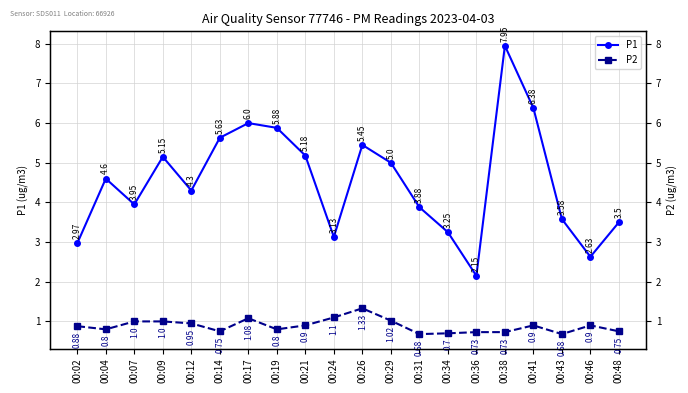

What is the value of the P1 point at the 11th from the left?

5.5